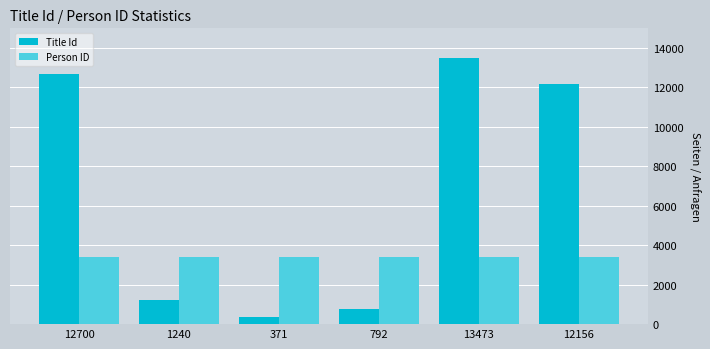

Reading left to right, transcribe all the data shown in this chart.

Title Id: 12700=12700	1240=1240	371=371	792=792	13473=13473	12156=12156
Person ID: 12700=3419	1240=3419	371=3419	792=3419	13473=3419	12156=3419